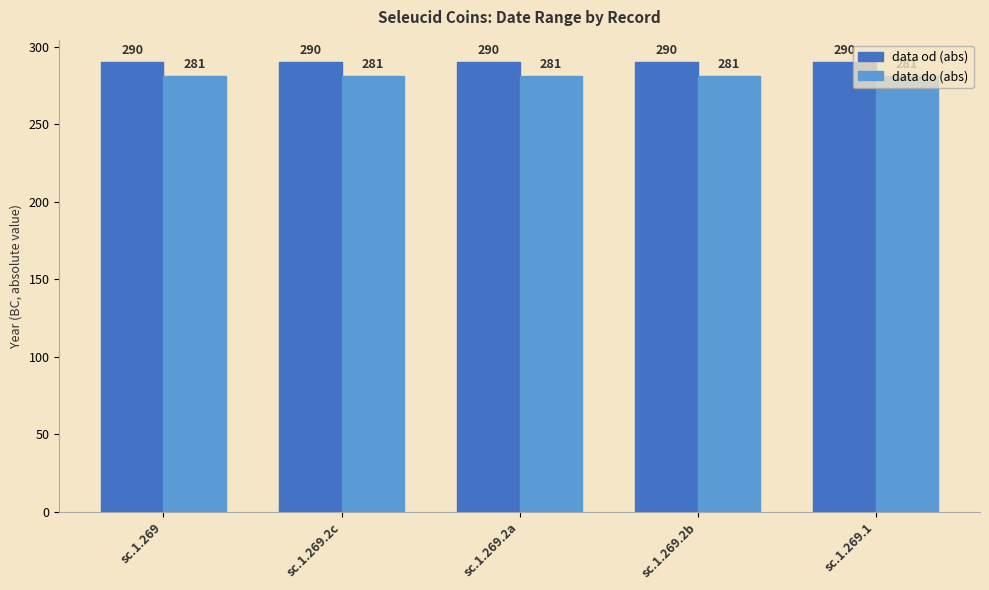

What is the difference between the highest and lowest values at sc.1.269.2a?

9